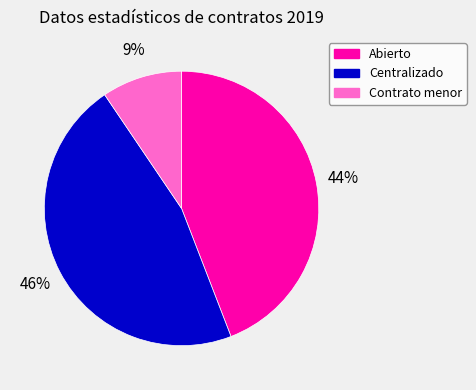

Rank the categories by value from highest to lowest.

Centralizado, Abierto, Contrato menor